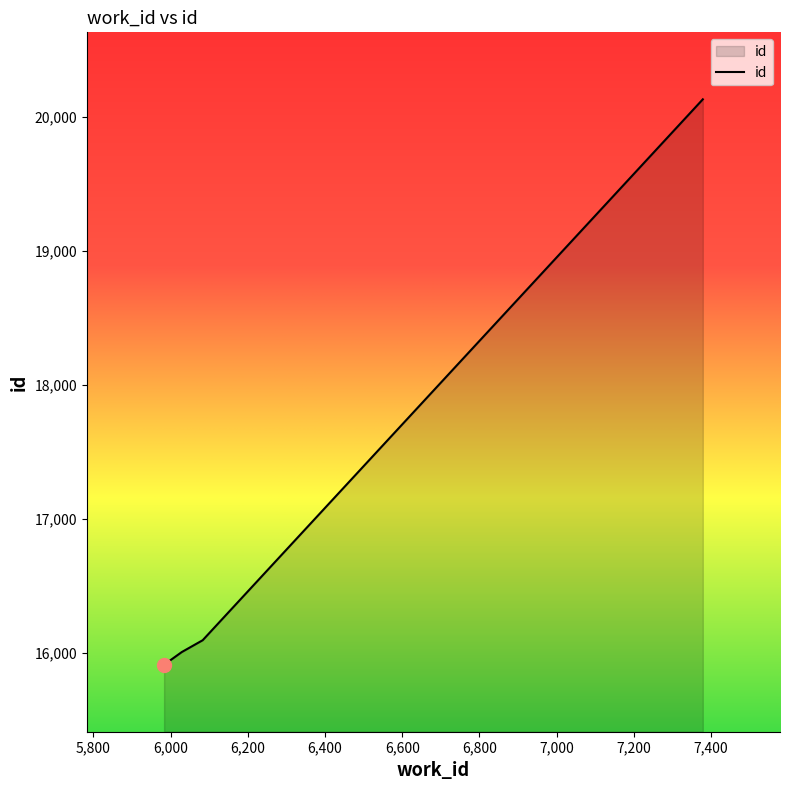

True or false: there are more than 1 points higher than both neighbors.

False